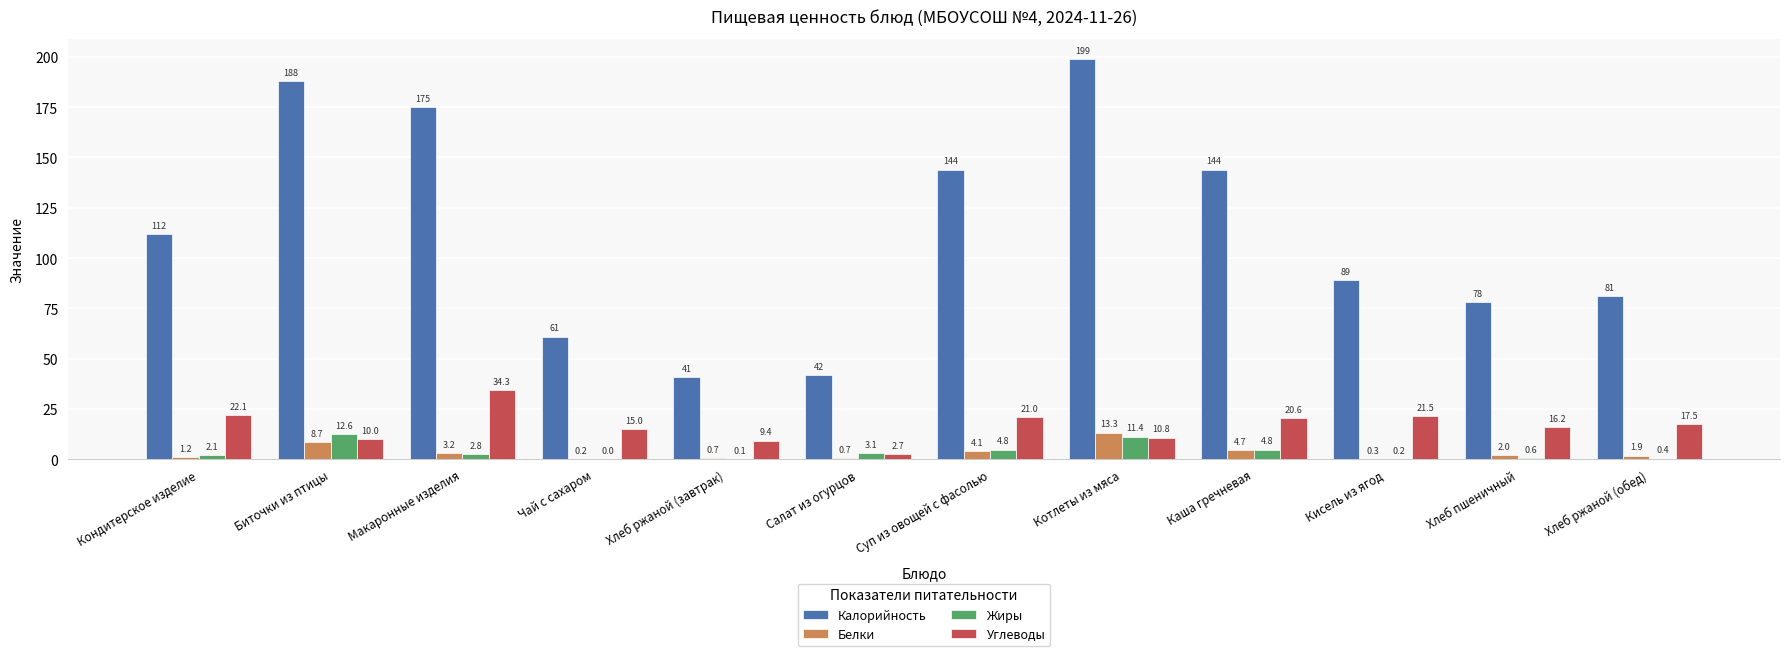

Is it true that Жиры equals 12.6 at Биточки из птицы?

True